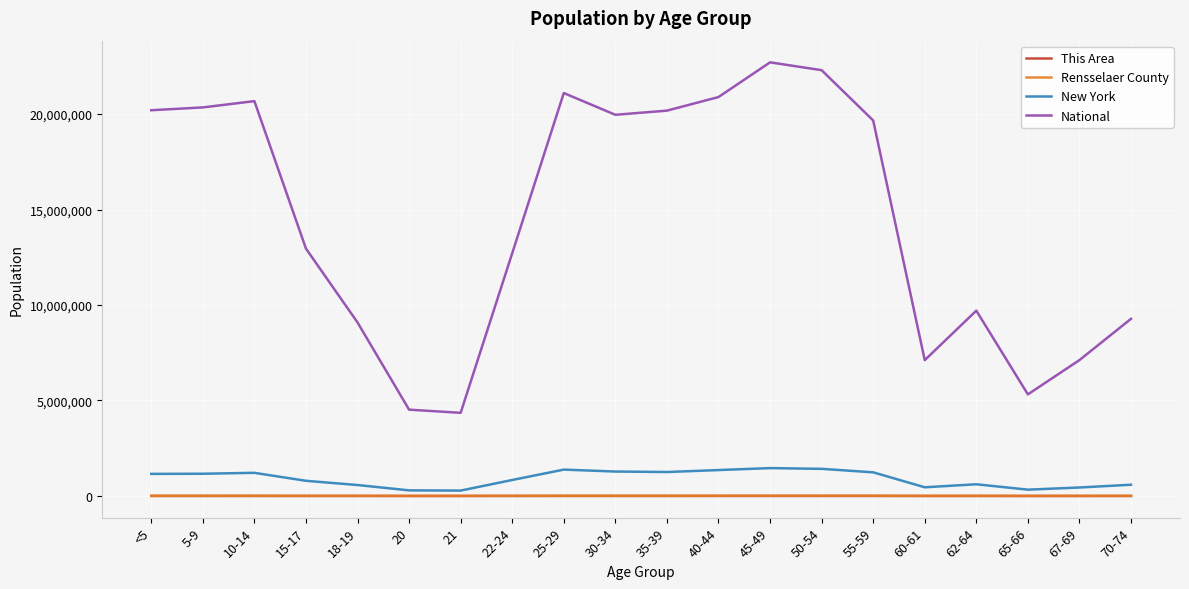

Is the value of New York at 22-24 greater than the value of Rensselaer County at 60-61?

Yes